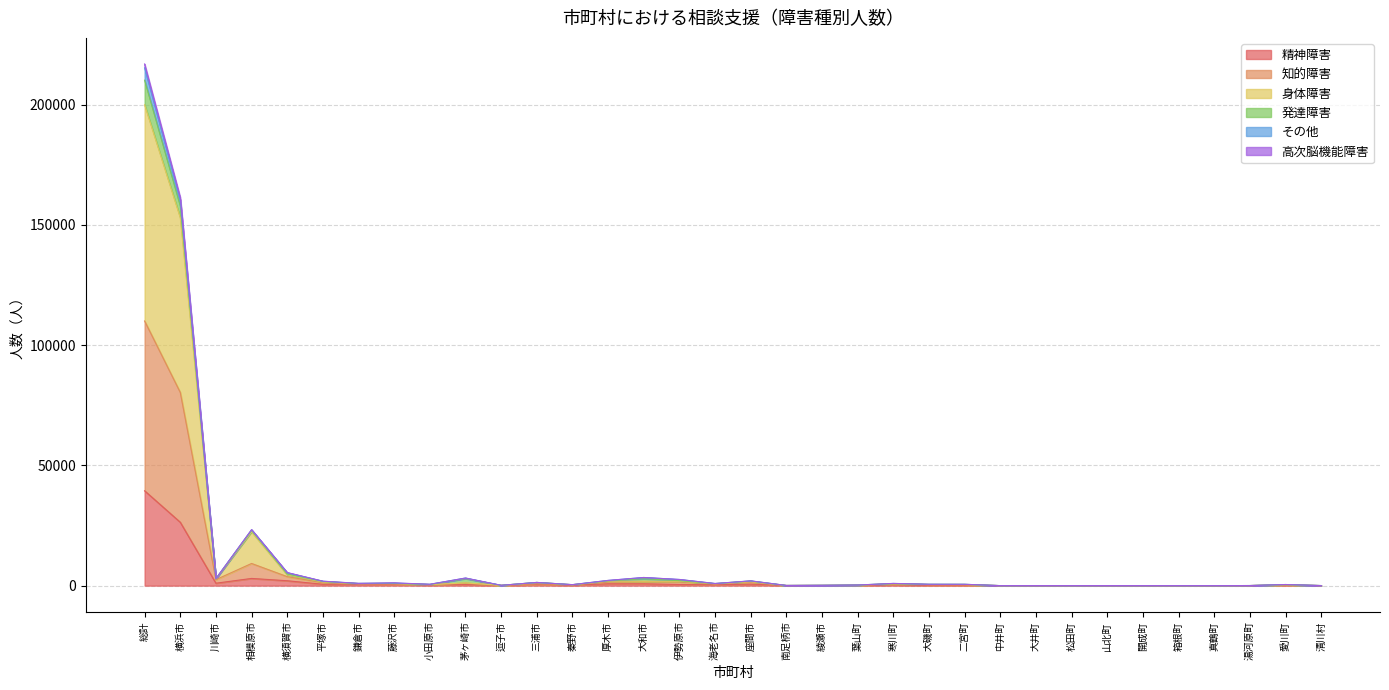

At which label does 精神障害 reach its peak?

総計